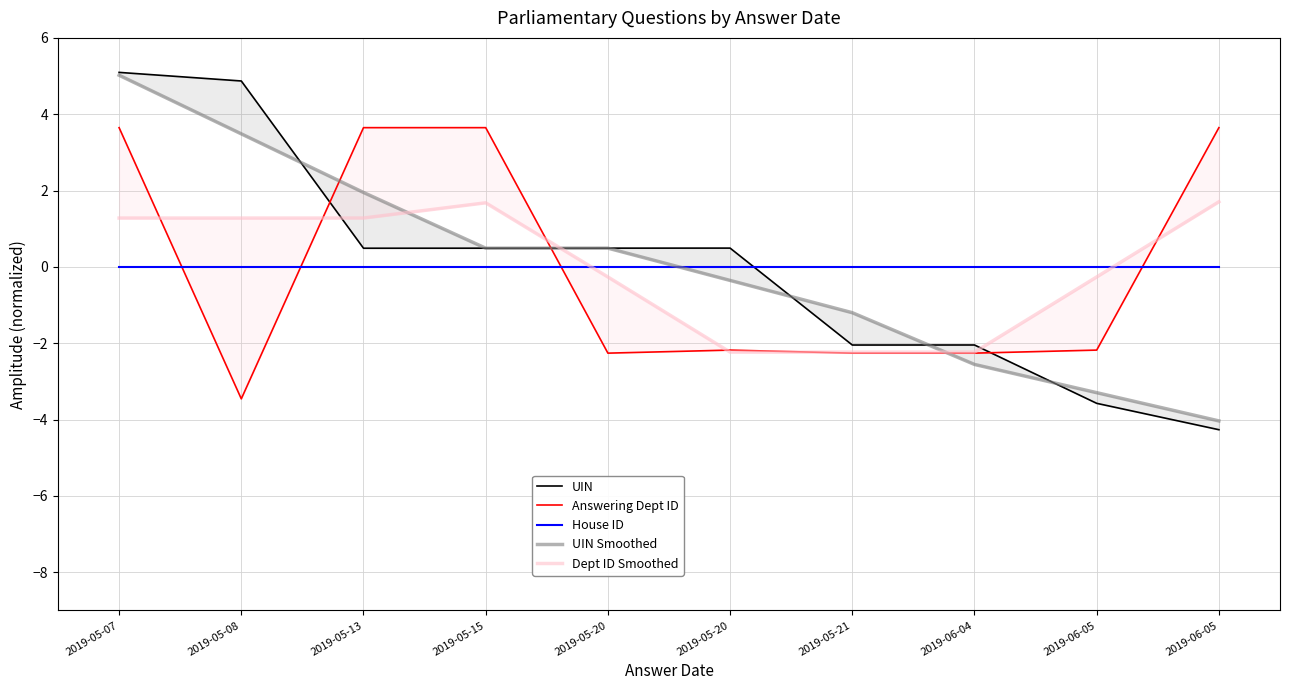

What is the maximum value shown in the chart?

5.1